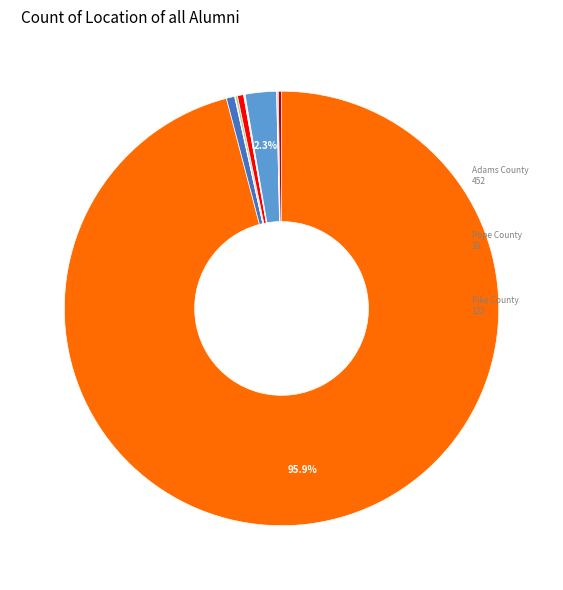

Is there any slice that represents more than half of the pie?

Yes